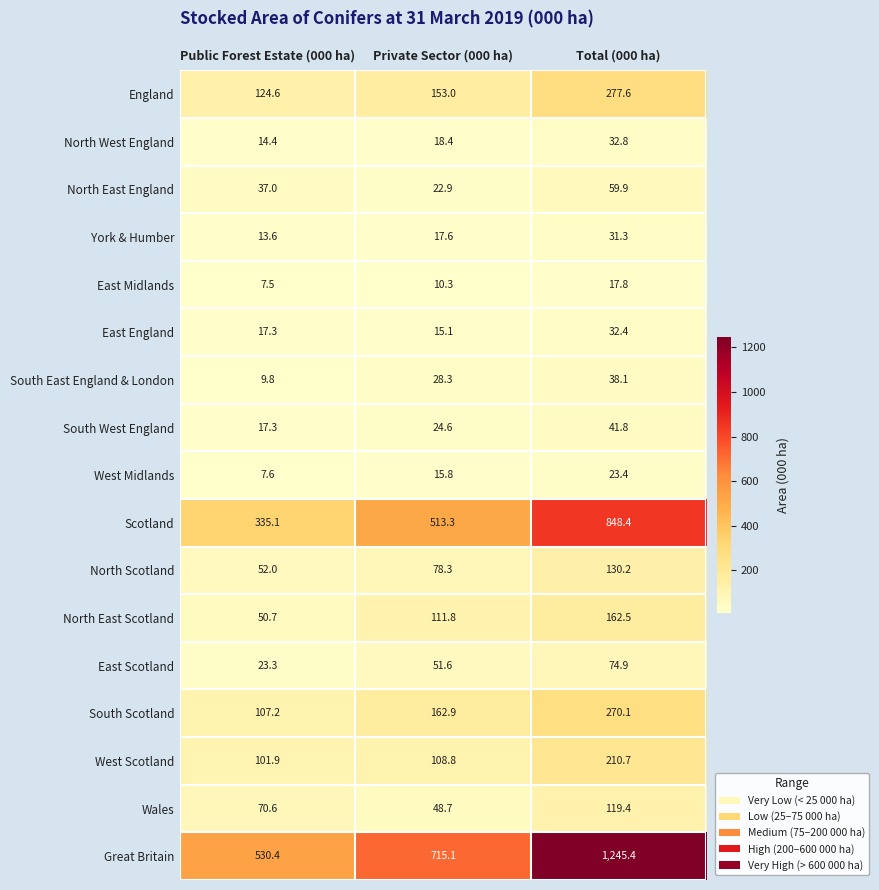

Count the number of data series in this chart.

17